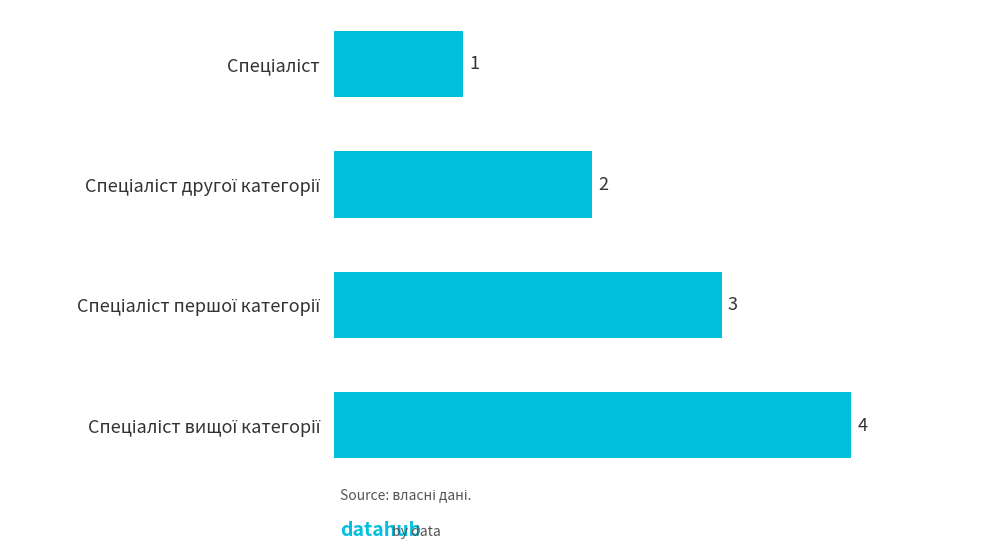

What is the value of the 4th bar from the top?

4